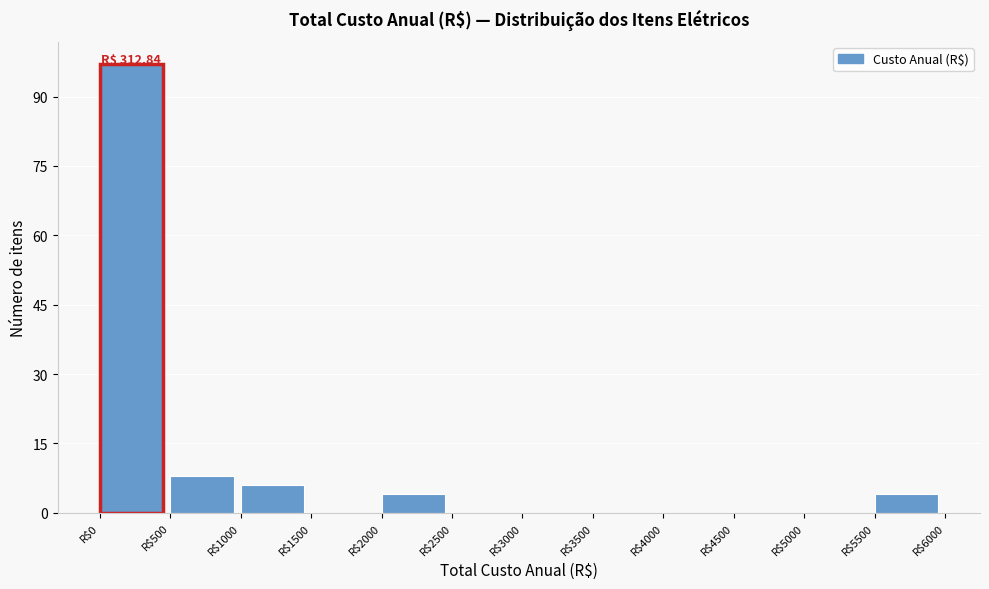

Over which range of the x-axis is the bar tallest?

0 to 500